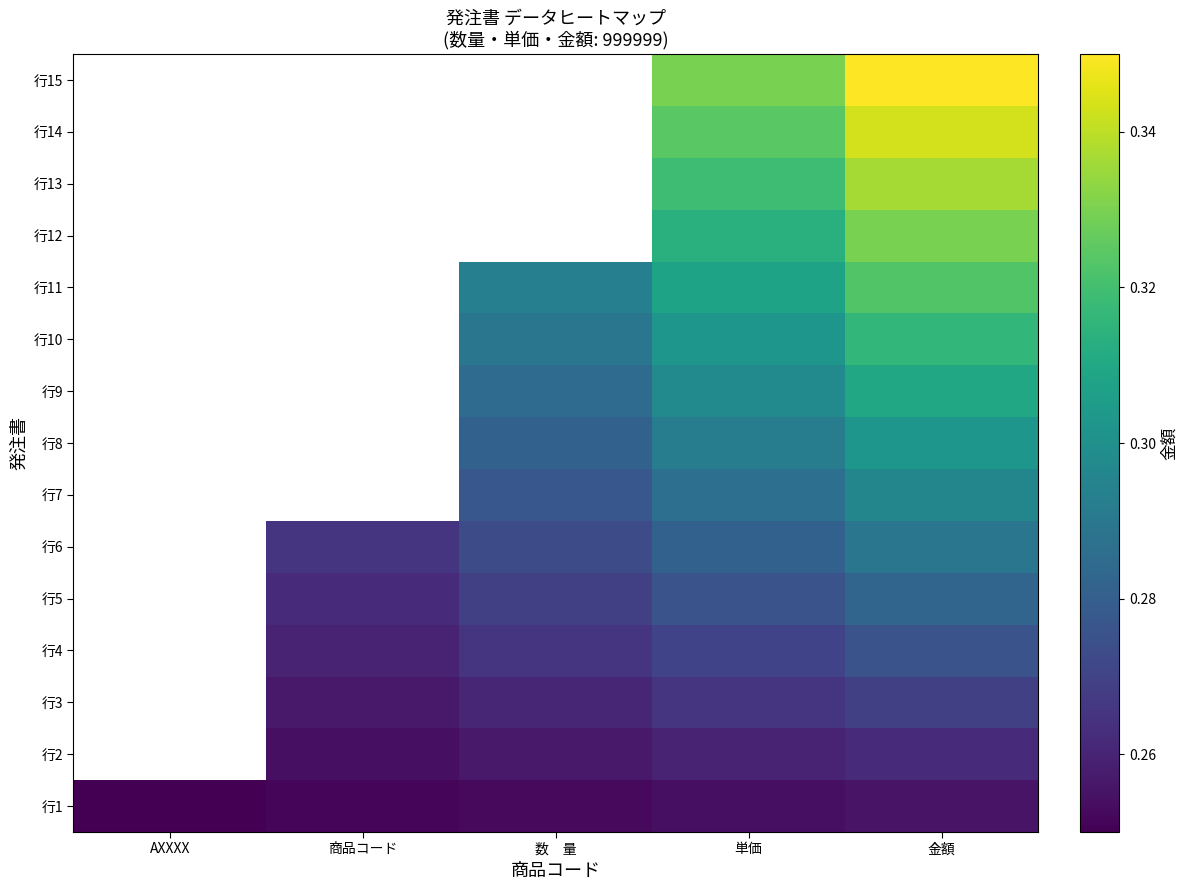

List the labels in order of 行4 value, smallest first.

AXXXX, 商品コード, 数 量, 単価, 金額